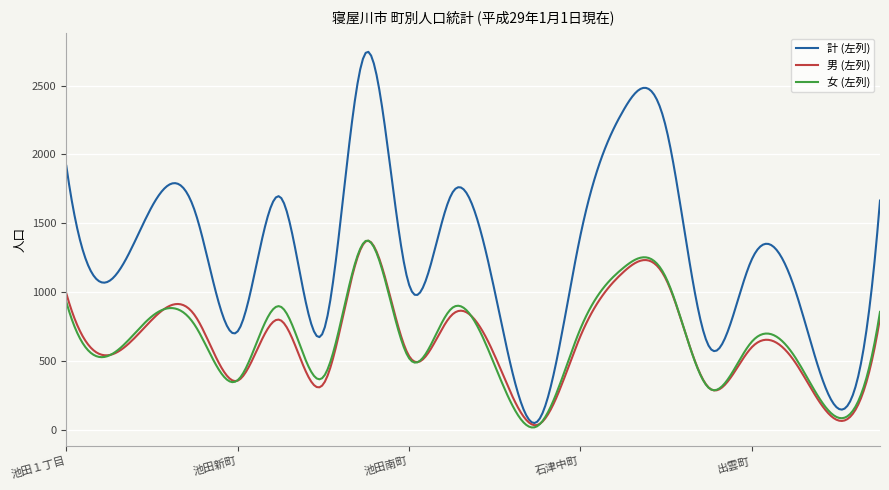

Which series has the widest spread of values?

計 (左列)